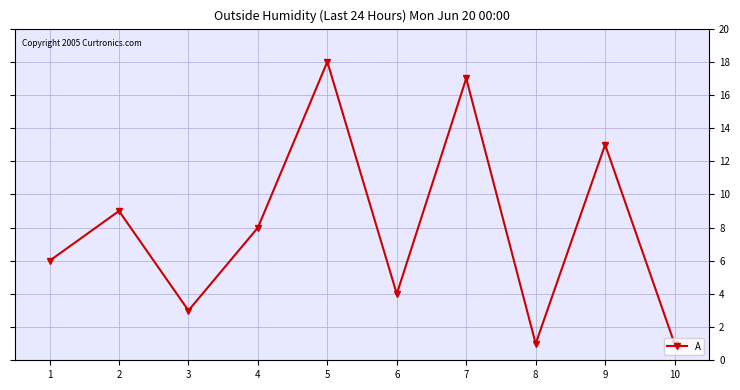

True or false: there are more than 2 points higher than both neighbors.

True